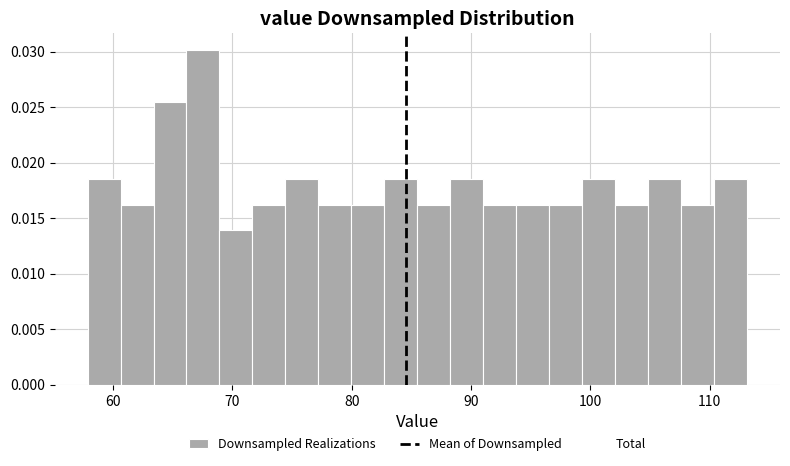

Read against the x-axis, roughly where is the centre of the tallest bar?

68